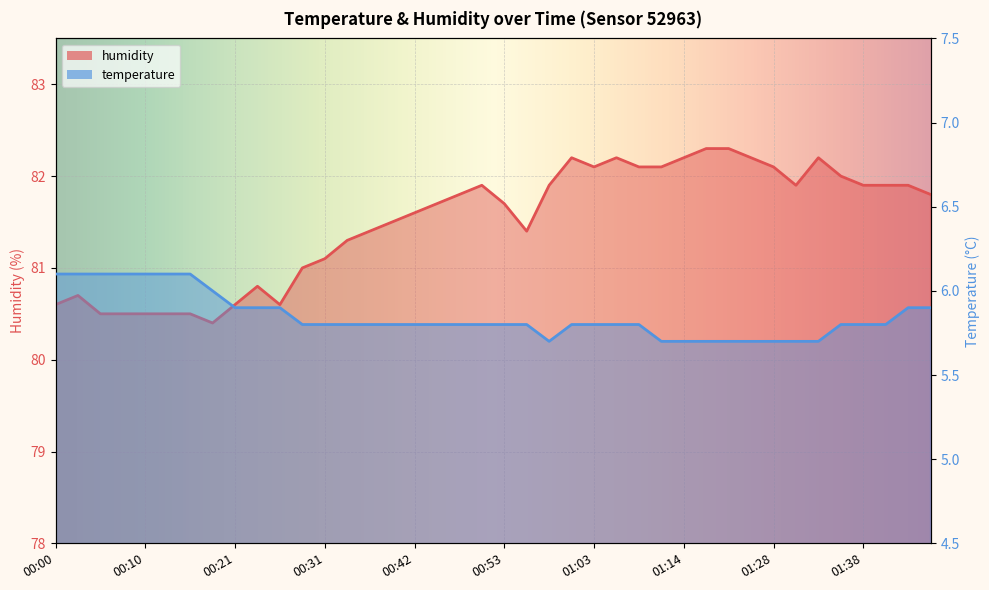

Read the humidity value at 00:00.

80.6